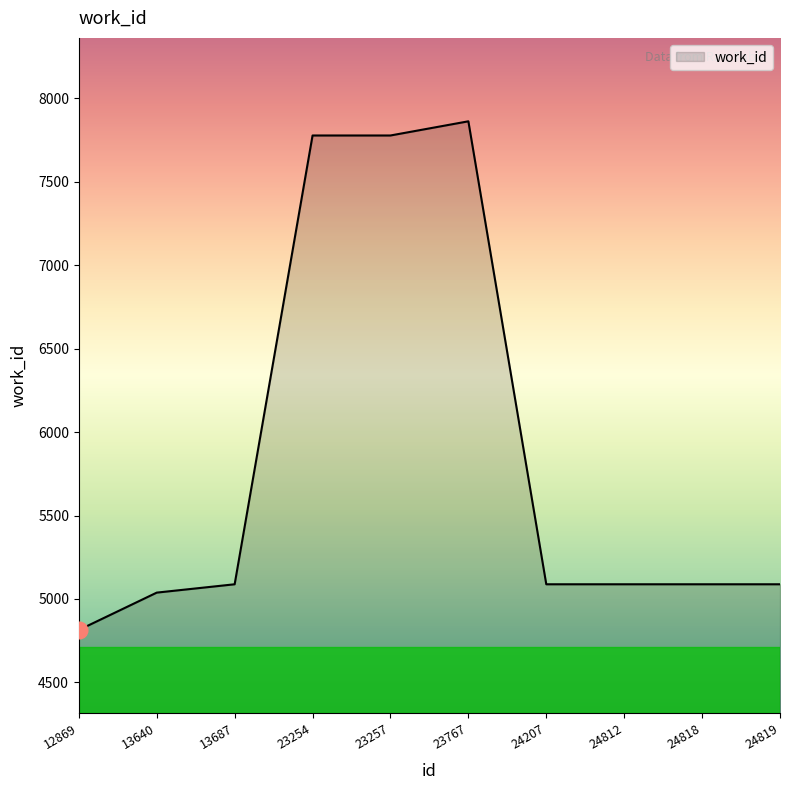

At which category does the chart reach its minimum across all series?

12869